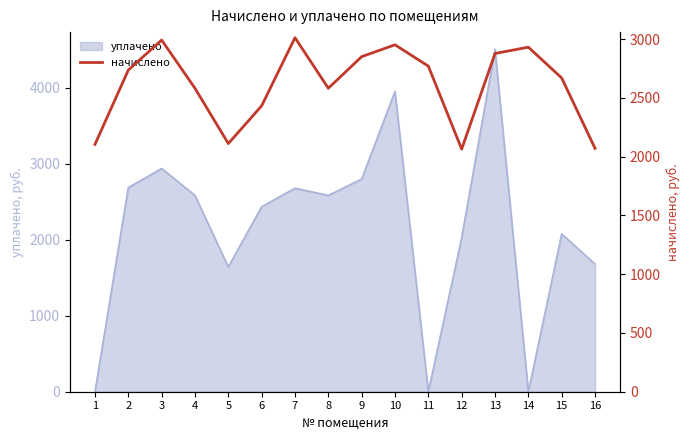

How many lines are shown in the chart?

1